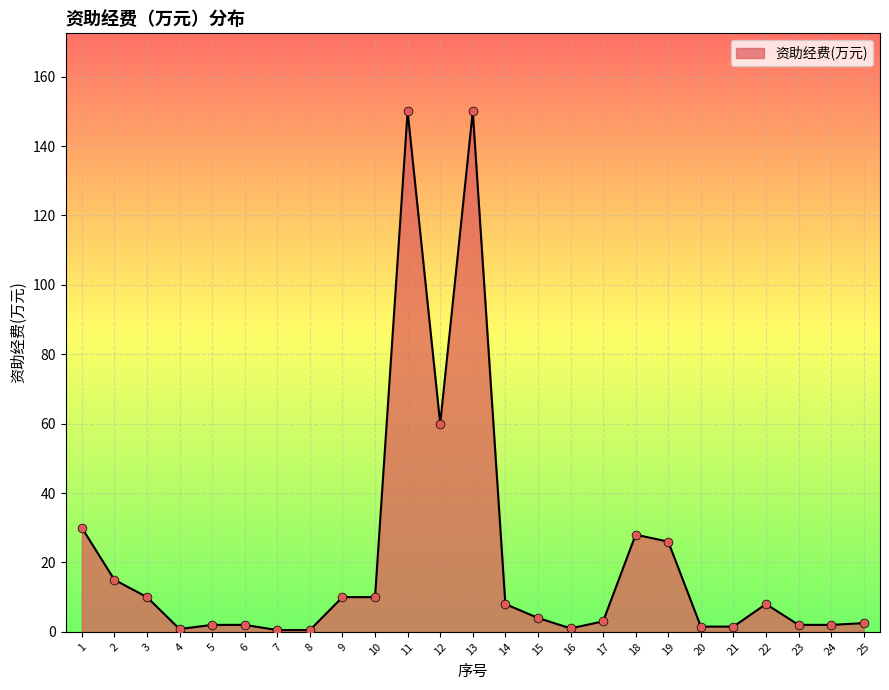

What is the ratio of the value at 4 to the value at 10?

0.1